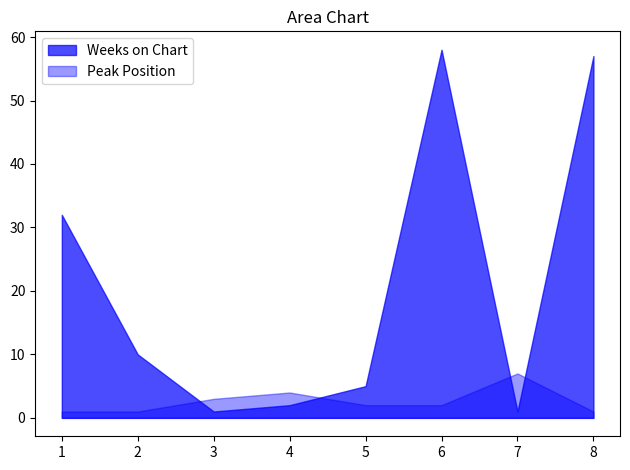

Is it true that Weeks on Chart equals 2 at 4?

True